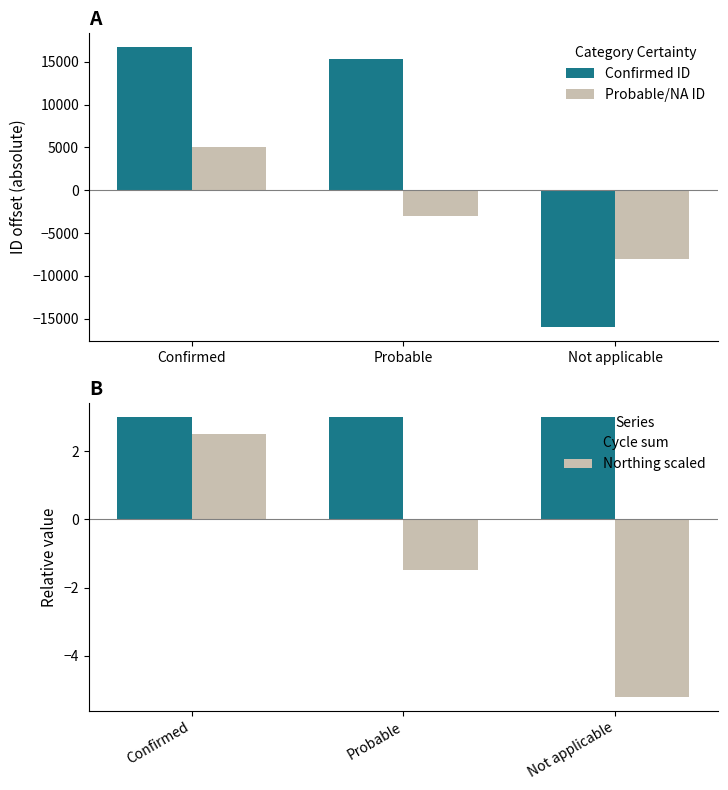

Read the Probable/NA ID value at Confirmed.

5000